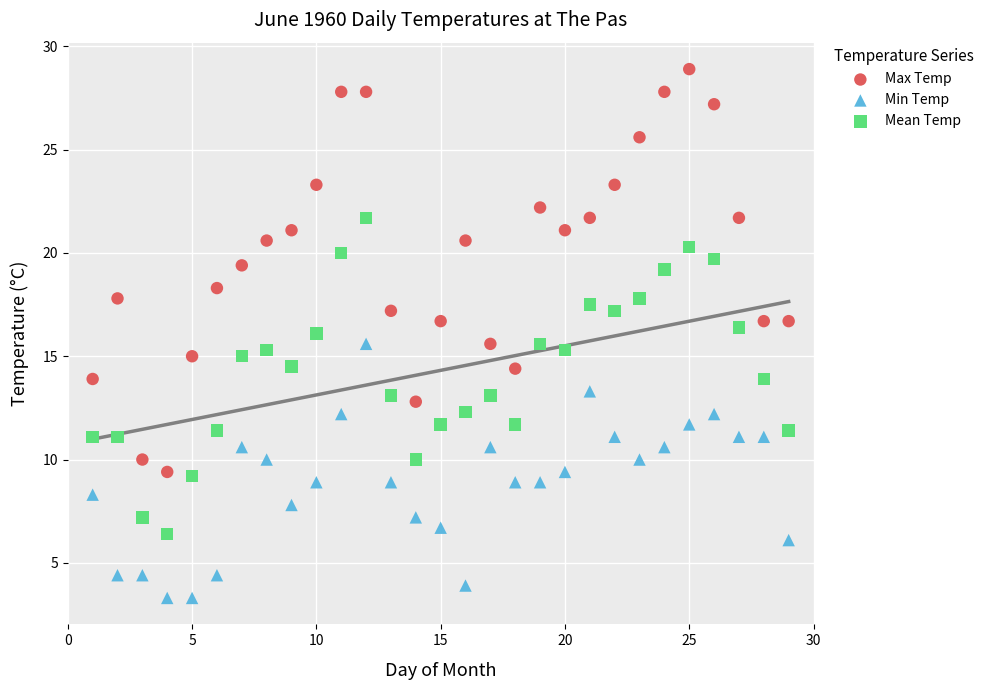

Which series has the largest Y range (max minus min)?

Max Temp